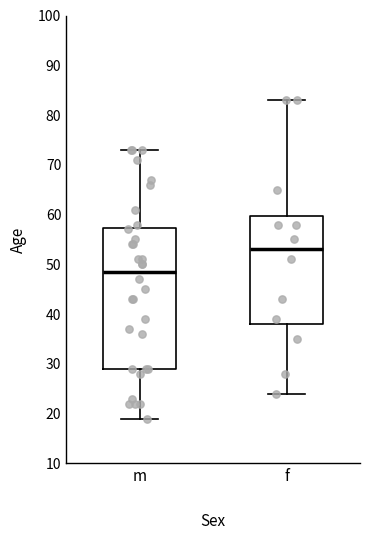

Which box is the tallest, from its lower edge to its upper edge?

m